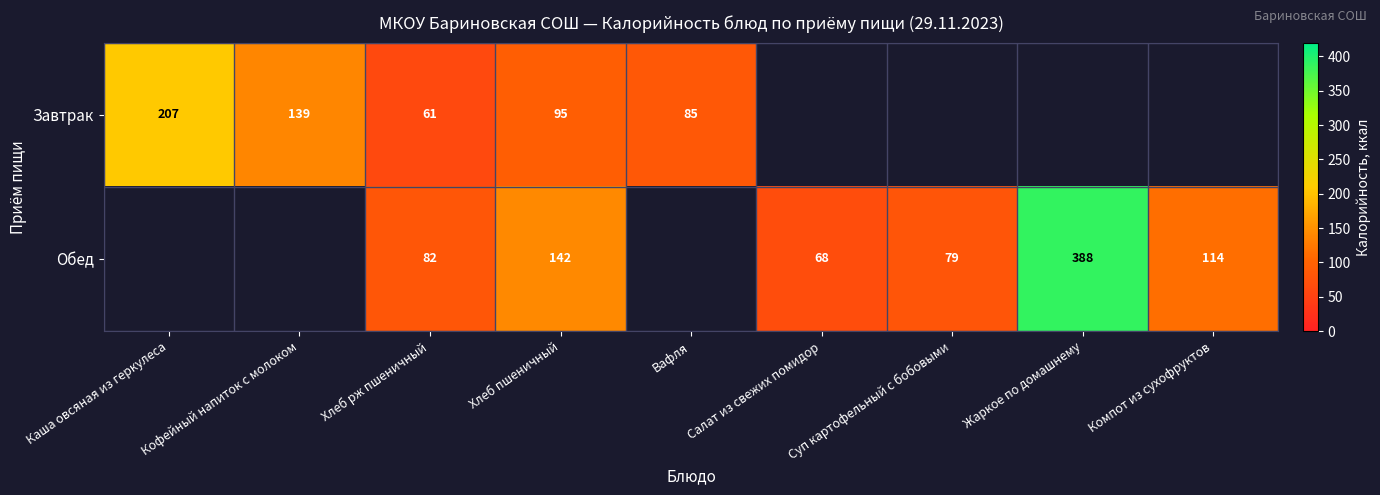

What is the sum of the Обед values at Салат из свежих помидор and Хлеб рж пшеничный?

150